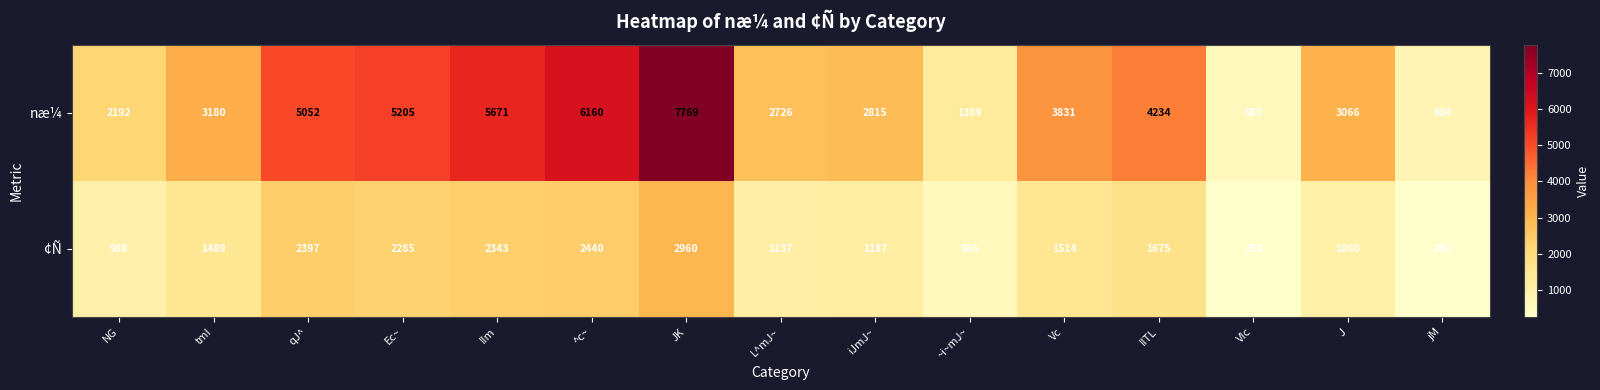

What is the minimum value shown in the chart?

258